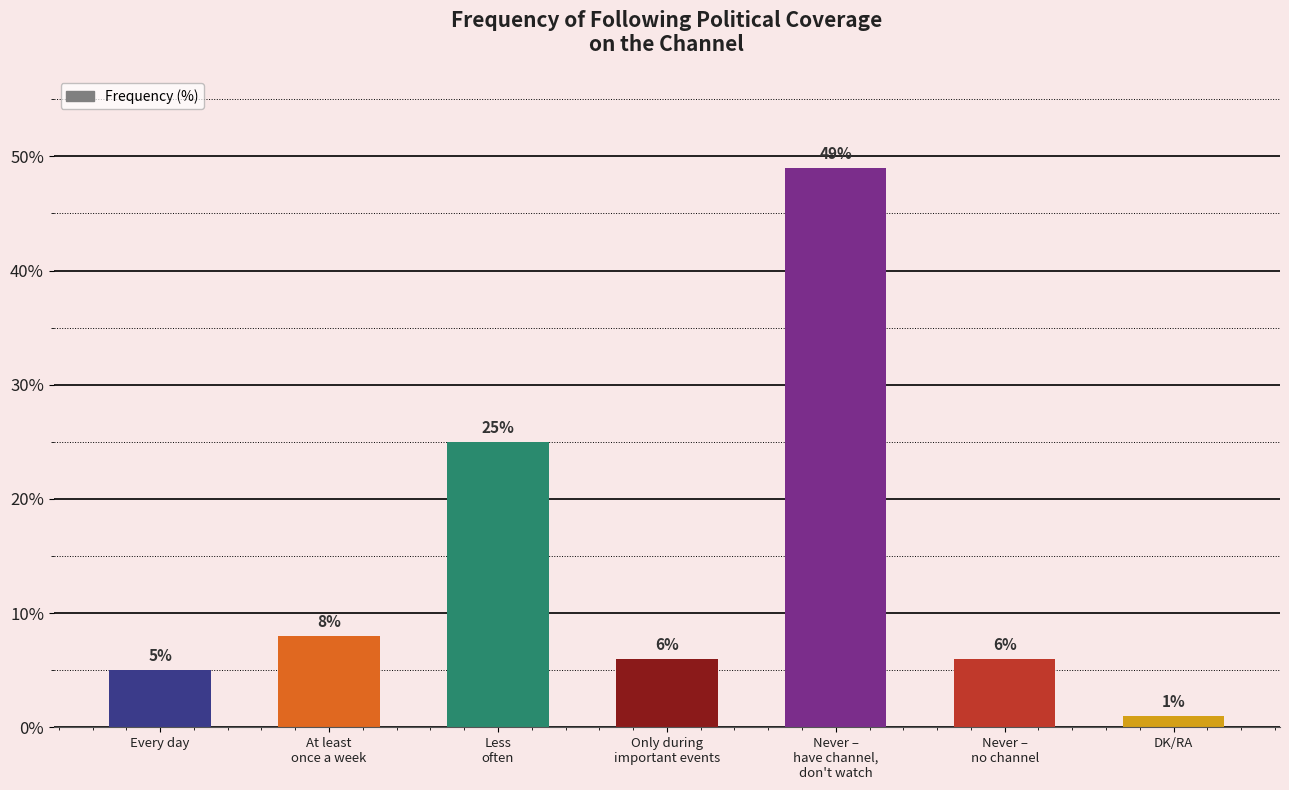

What is the change in value from Only during
important events to Never –
have channel,
don't watch?

+43